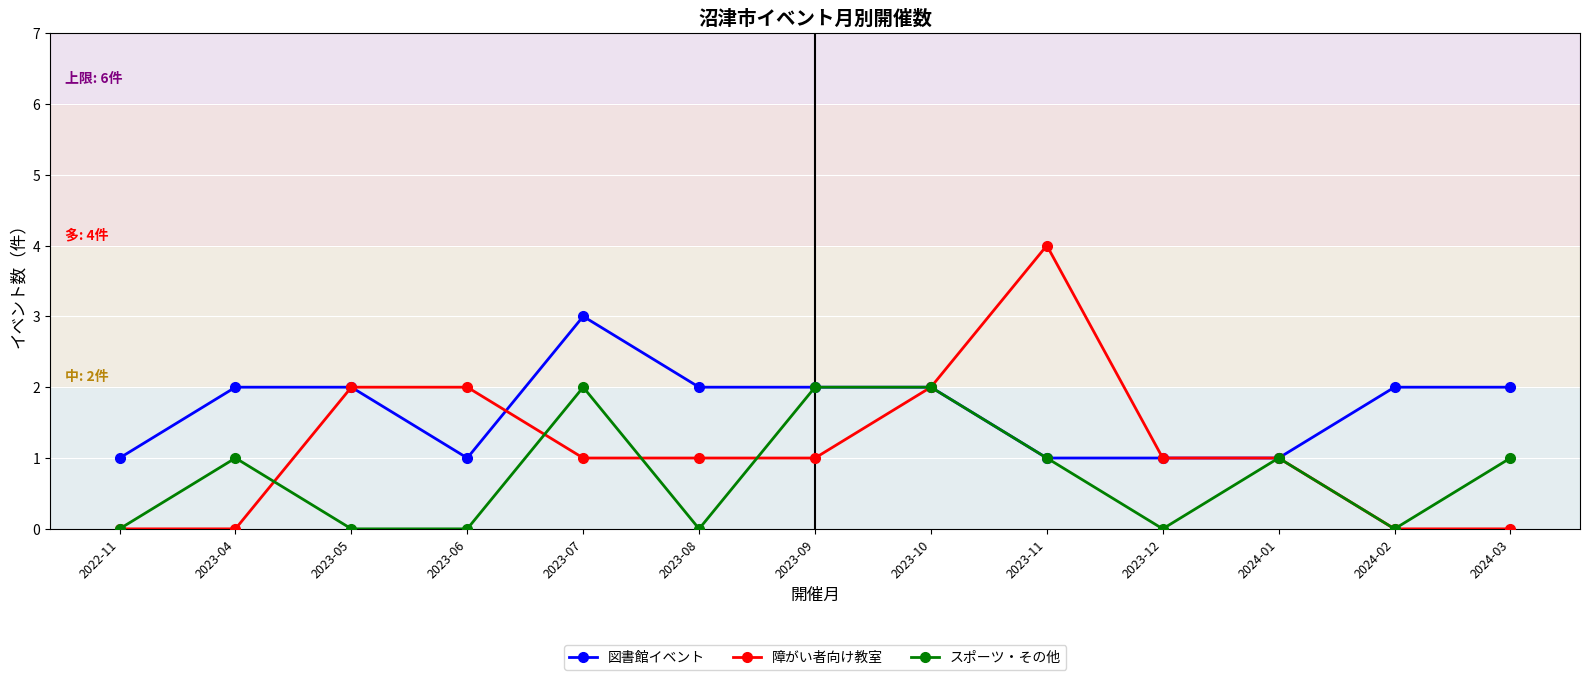

The value of 図書館イベント at 2024-02 is 1. True or false?

False